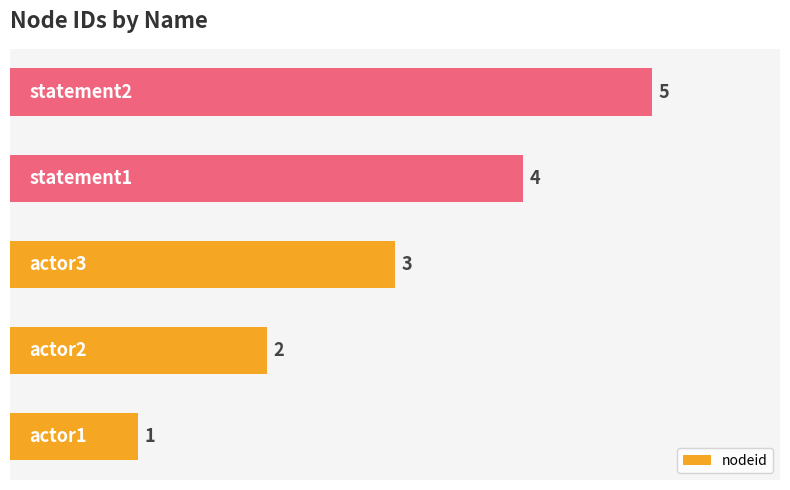

How many bars are there in total?

5